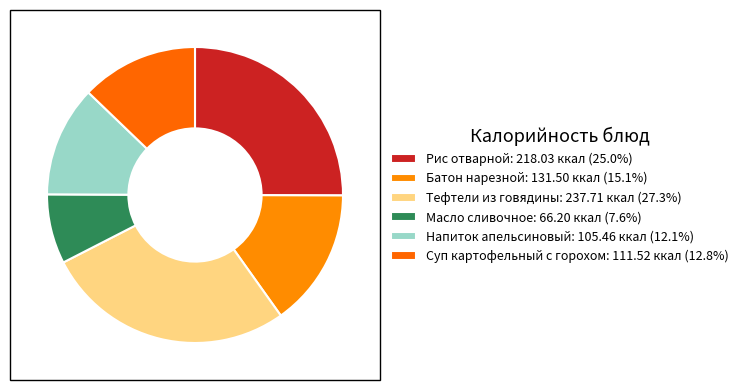

Rank the categories by value from highest to lowest.

Тефтели из говядины, Рис отварной, Батон нарезной, Суп картофельный с горохом, Напиток апельсиновый, Масло сливочное